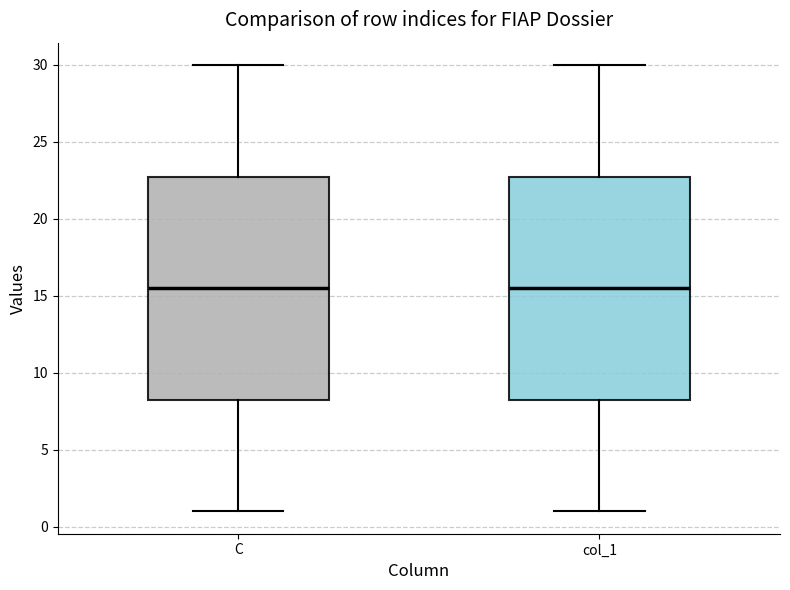

Reading left to right, read every box against the y-axis: the position of its median line, the range the box covers, and the ends of its whiskers. The values are not printed on the chart, so give them approximately, as read against the axis.

C: median 15.5, box 8.5 to 23.0, whiskers 1.0 to 30.0
col_1: median 15.5, box 8.5 to 23.0, whiskers 1.0 to 30.0